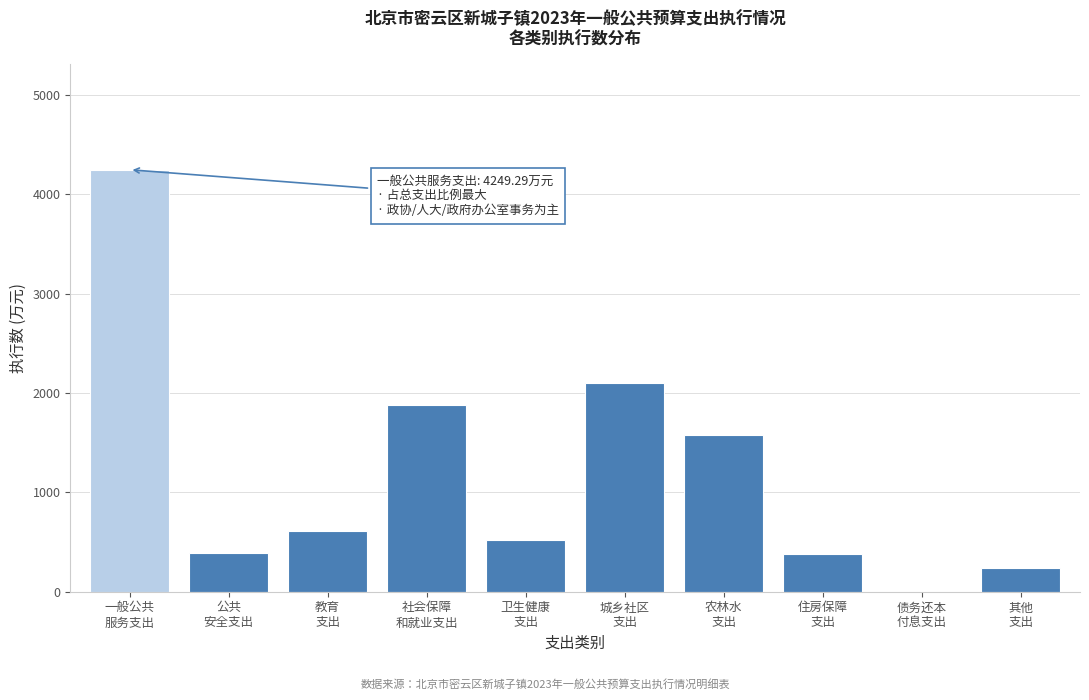

What is the maximum value shown in the chart?

4249.3